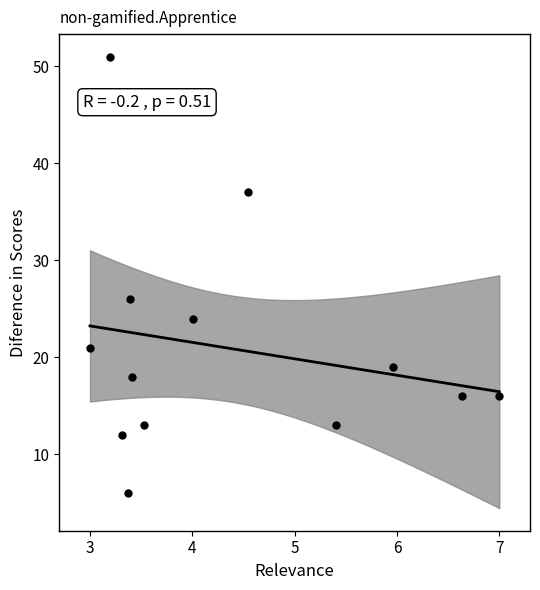

What Y value in the scatter plot is closest to 28?

26